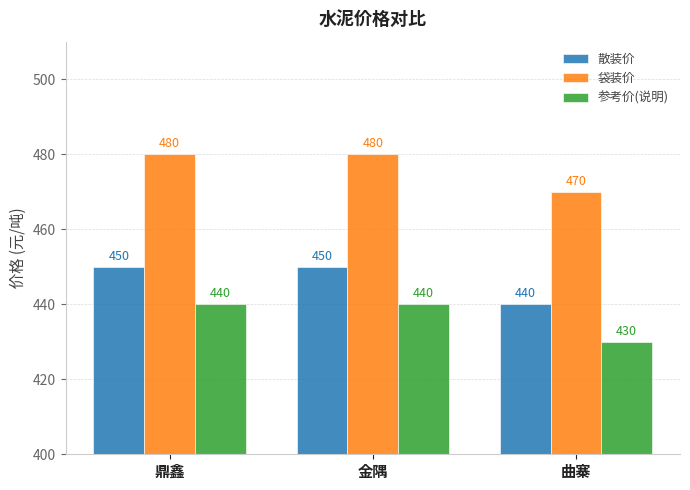

What is the difference between the 参考价(说明) values at 鼎鑫 and 曲寨?

10